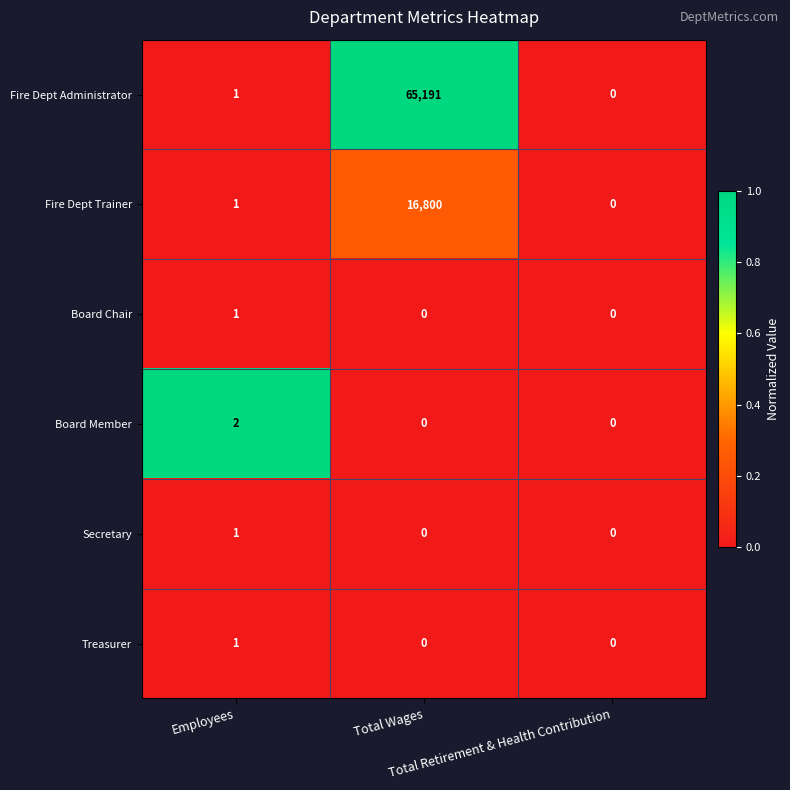

Which series has the largest total across all categories?

Fire Dept Administrator